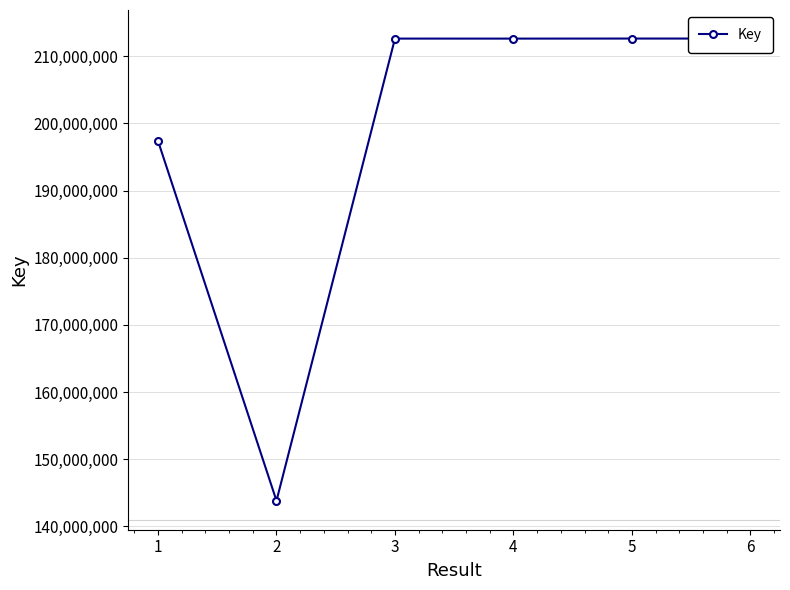

How many lines are shown in the chart?

1